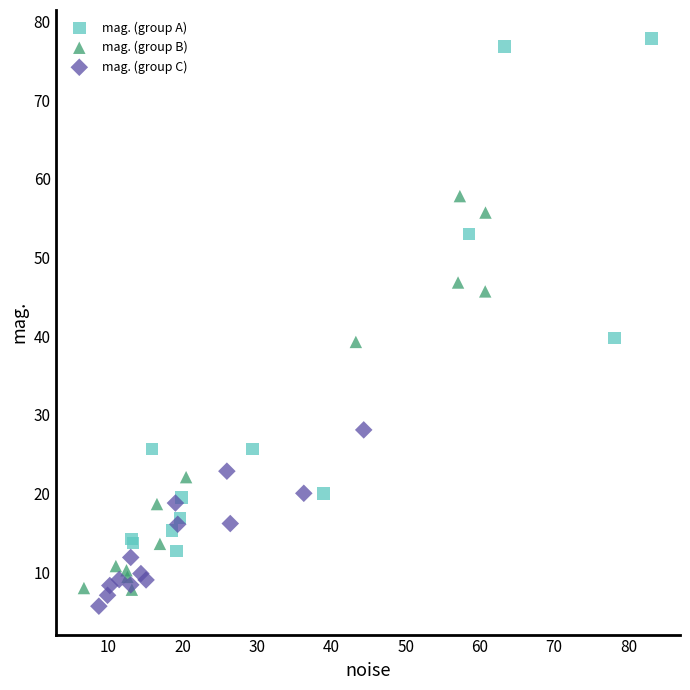

Which series contains the lowest Y value?

mag. (group C)